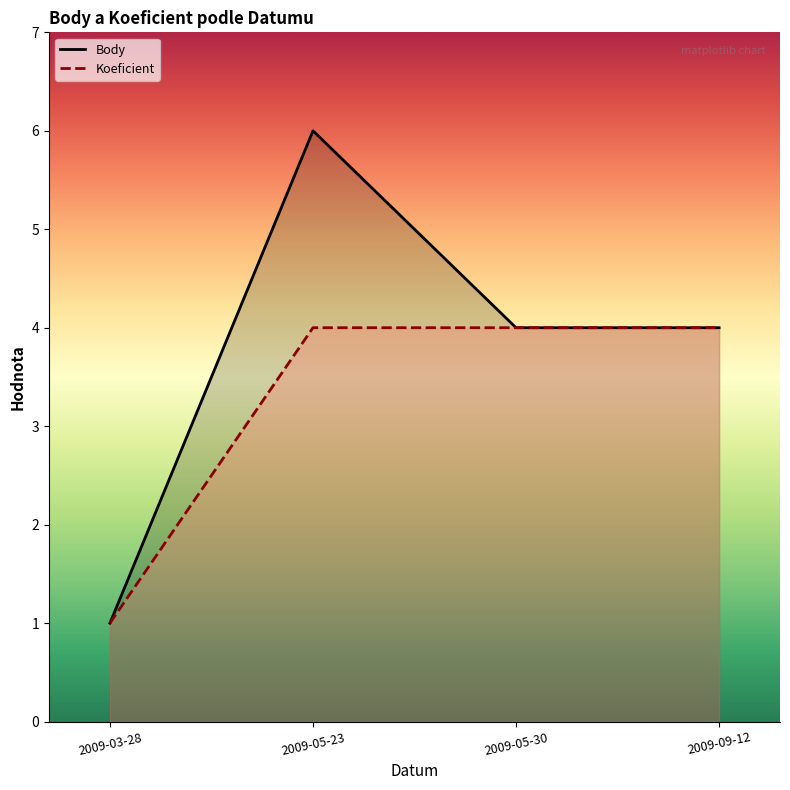

At which category is the sum across all series the highest?

2009-05-23